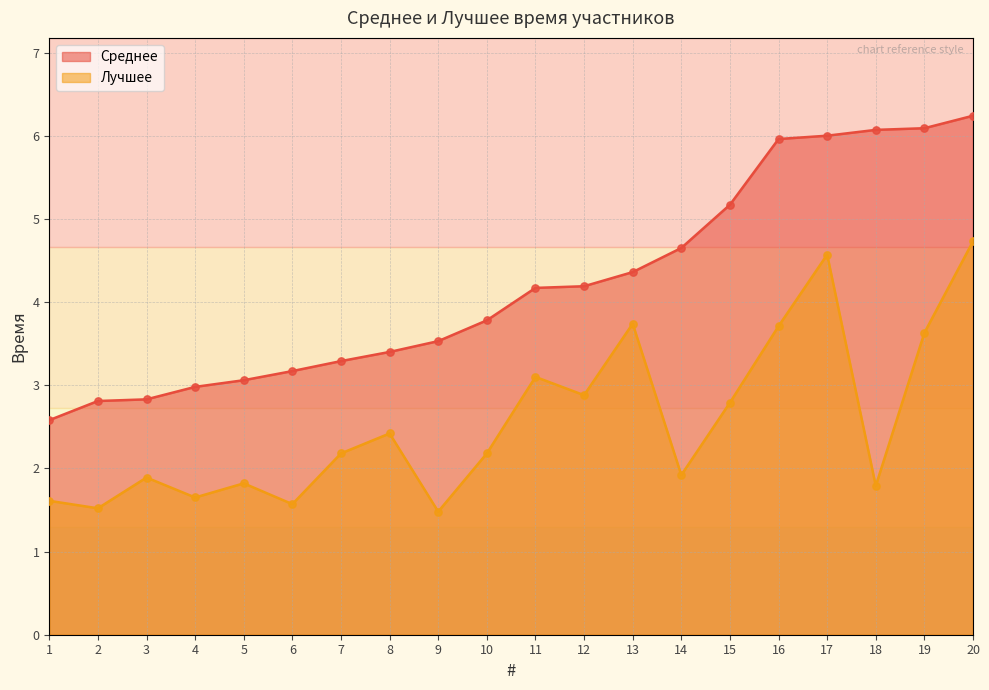

Which series has the largest Y range (max minus min)?

Среднее